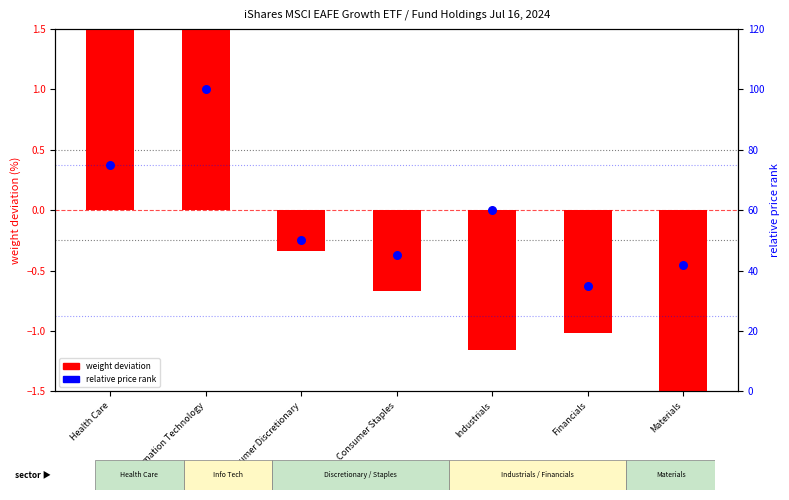

Which series contains the highest Y value?

relative price rank